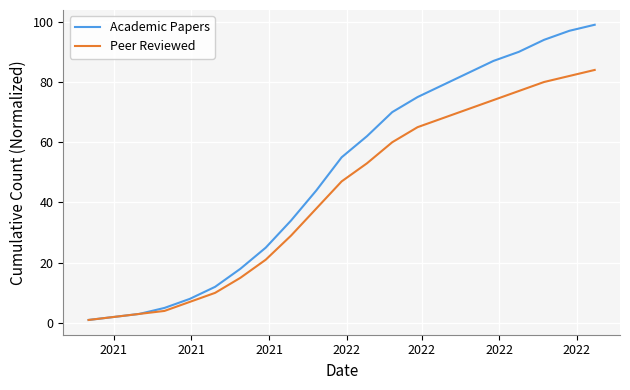

What is the maximum value for Academic Papers?

99